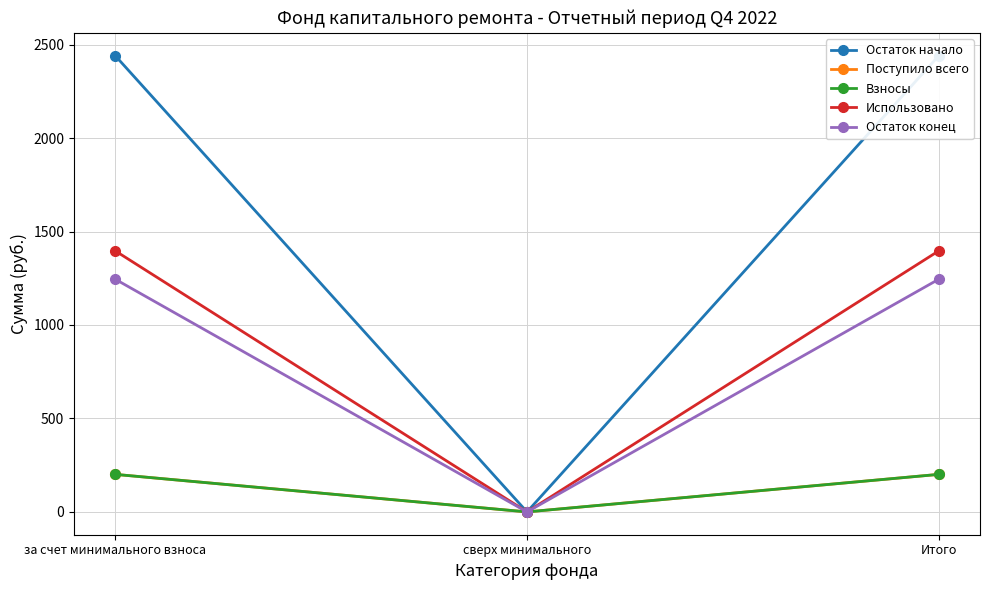

How many data points in Поступило всего are less than 200?

1